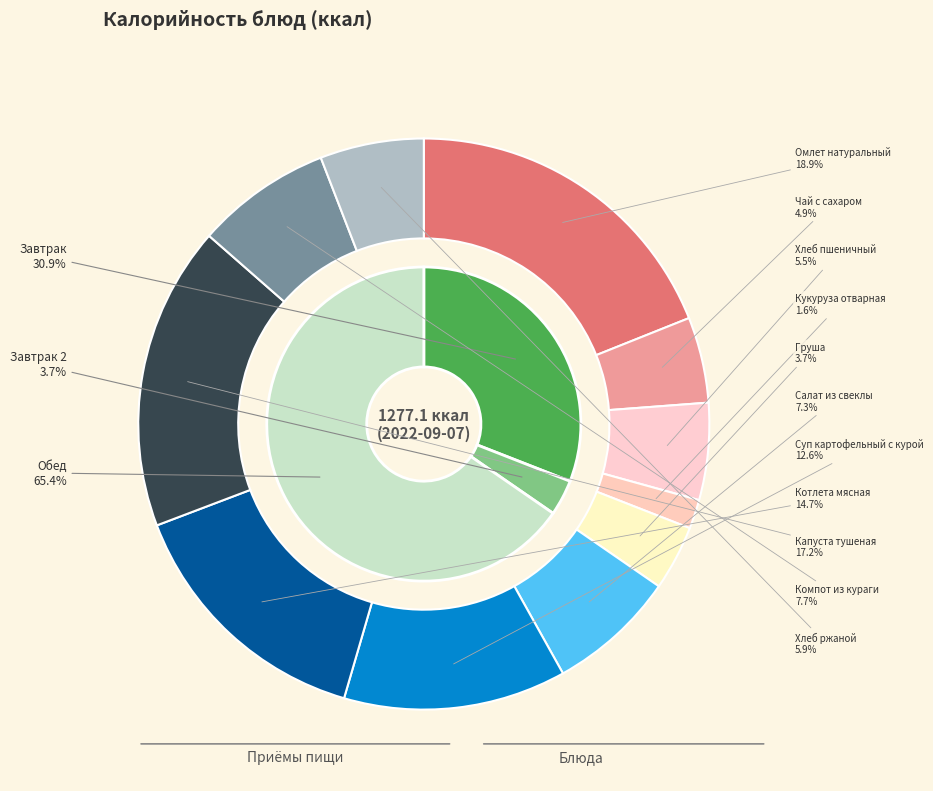

Approximately how many times larger is the value at Груша compared to Кукуруза отварная?

2.2